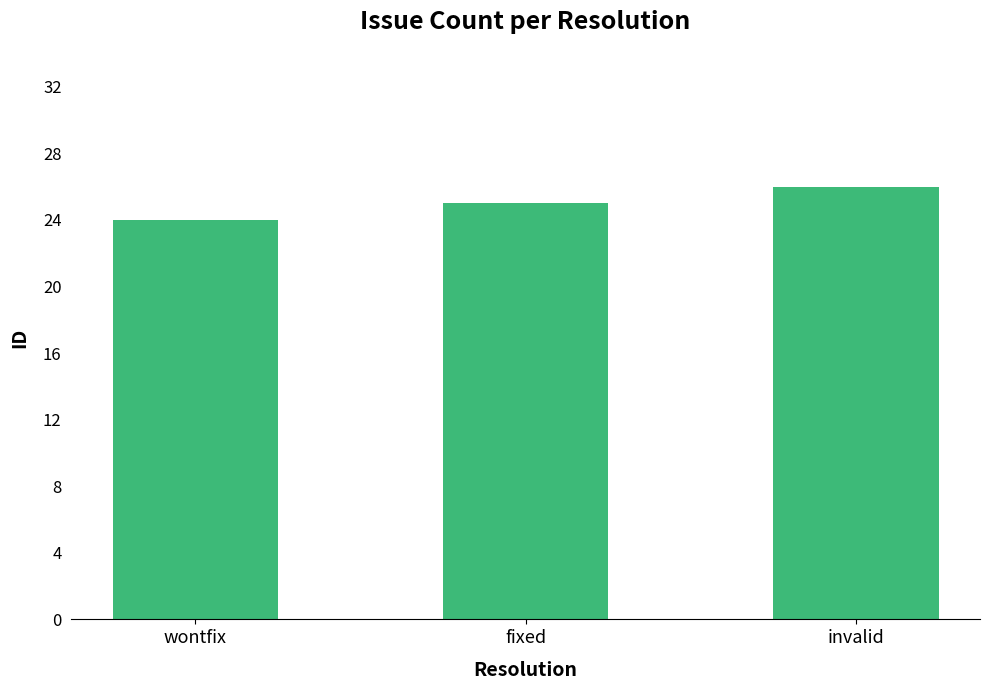

What is the value of the 2nd bar from the left?

25